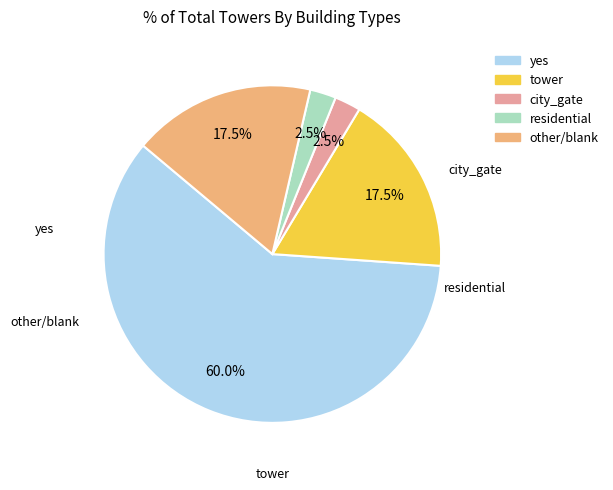

Does any single category account for the majority?

Yes